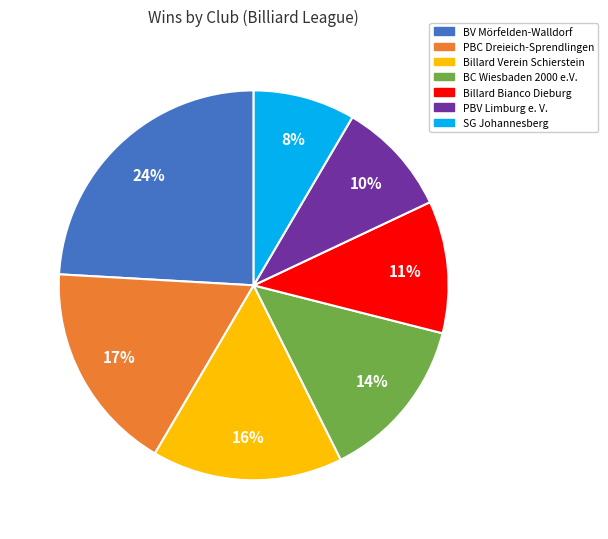

Does Billard Verein Schierstein represent more than half of the total?

No